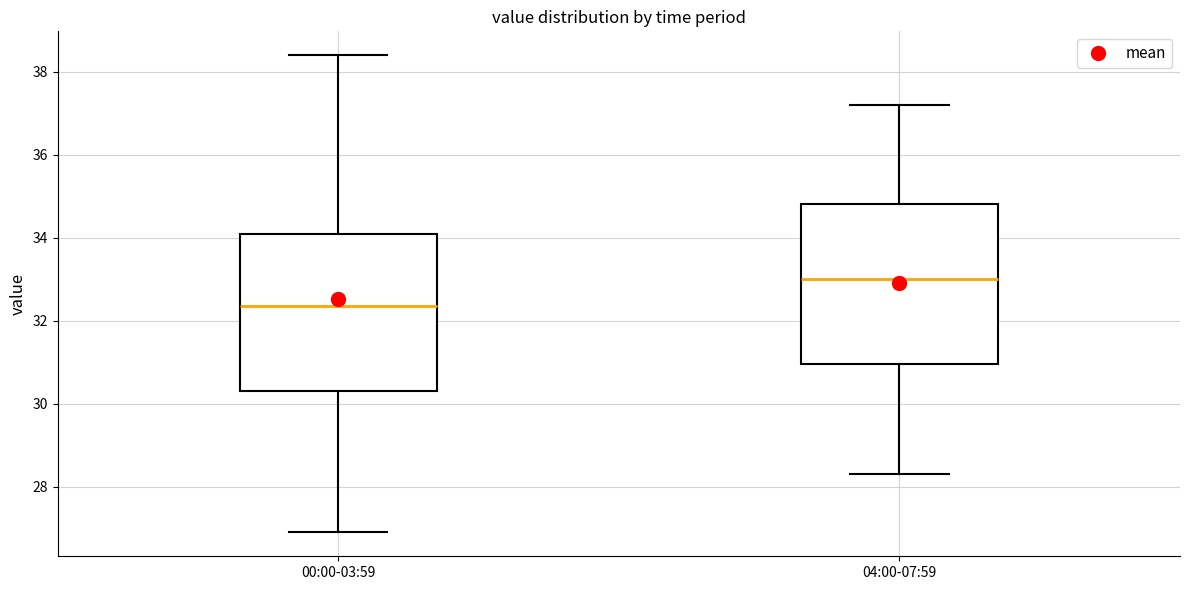

Reading left to right, transcribe this box plot: for each box, give where its median line is, the range the box spans, and where its two whiskers end, as read against the y-axis. The values are not printed on the chart, so give them approximately, as read against the axis.

00:00-03:59: median 32.4, box 30.4 to 34.2, whiskers 27.0 to 38.4
04:00-07:59: median 33.0, box 31.0 to 34.8, whiskers 28.4 to 37.2